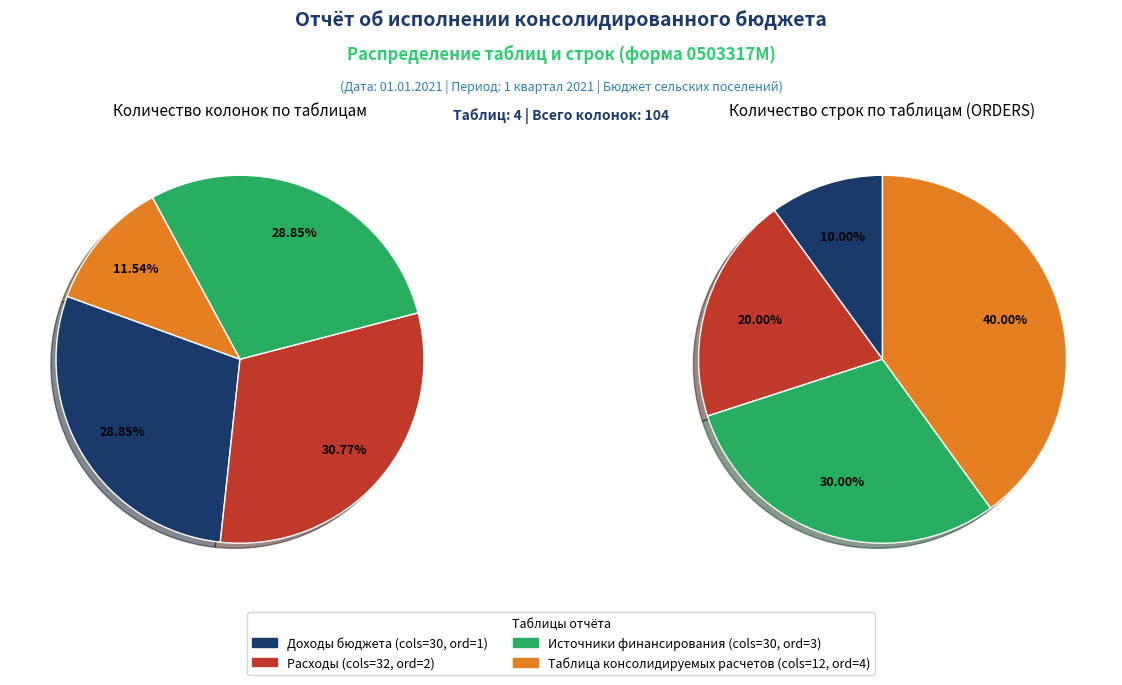

Does any single category account for the majority?

No